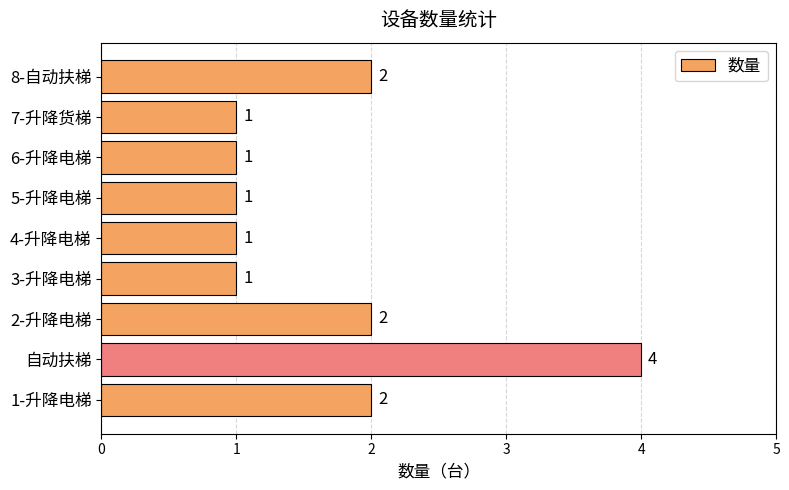

What is the minimum value shown in the chart?

1